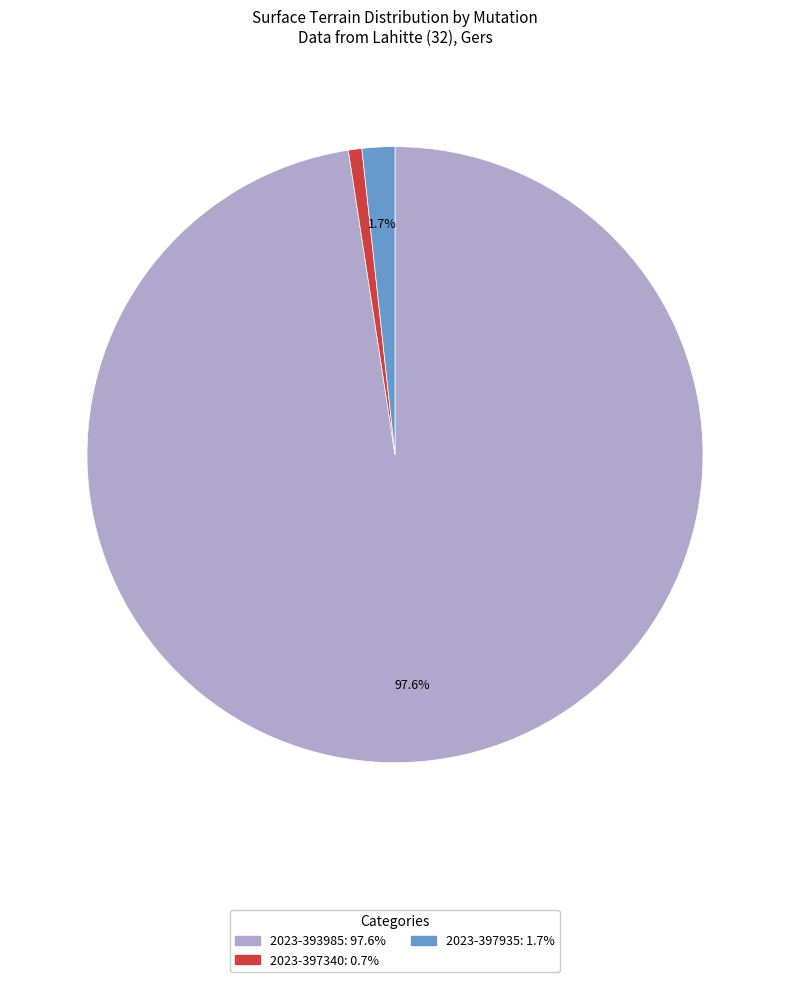

Is there a majority slice in this chart?

Yes